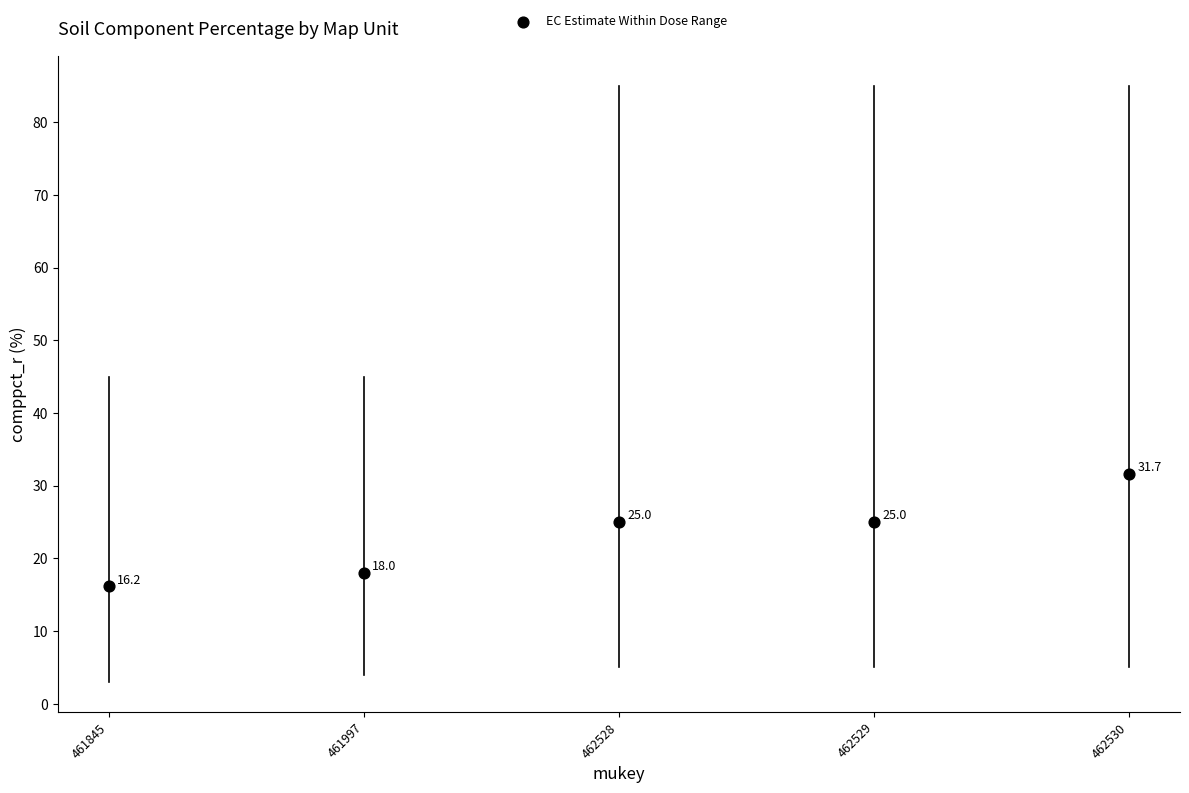

What Y value in the scatter plot is closest to 23?

25.0